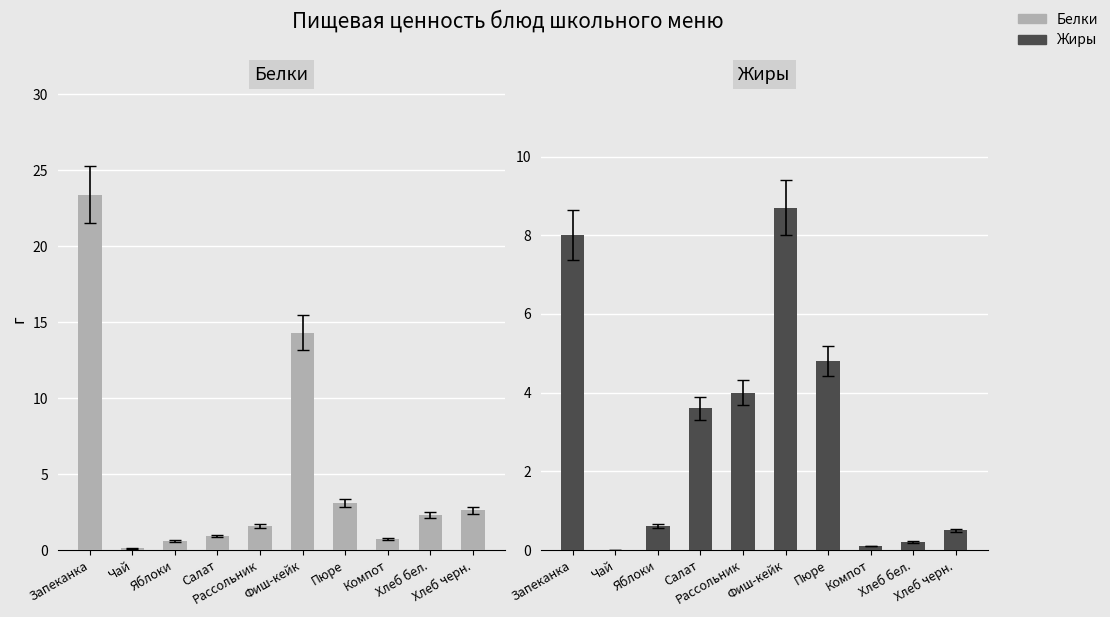

Reading left to right, what are all the values shown in this chart?

Белки: Запеканка=23.4	Чай=0.1	Яблоки=0.6	Салат=0.9	Рассольник=1.6	Фиш-кейк=14.3	Пюре=3.1	Компот=0.7	Хлеб бел.=2.3	Хлеб черн.=2.6
Жиры: Запеканка=8.0	Чай=0.0	Яблоки=0.6	Салат=3.6	Рассольник=4.0	Фиш-кейк=8.7	Пюре=4.8	Компот=0.1	Хлеб бел.=0.2	Хлеб черн.=0.5